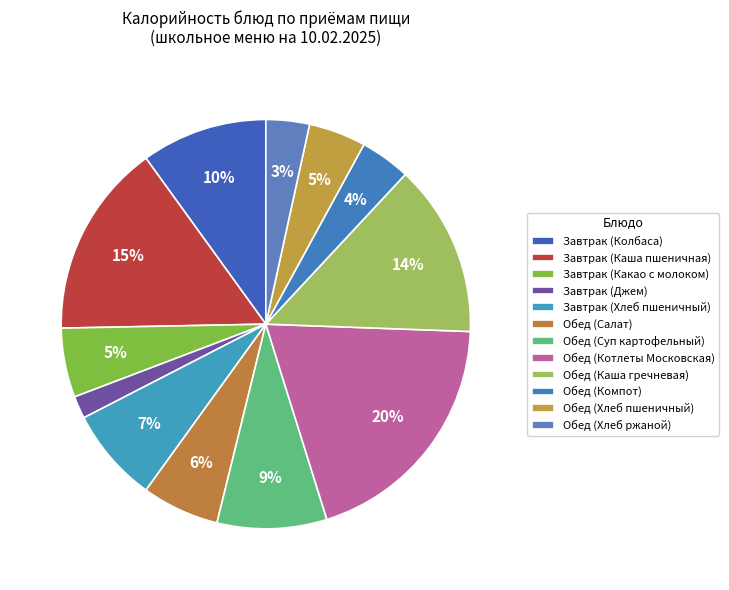

What is the ratio of the value at Завтрак (Джем) to the value at Обед (Котлеты Московская)?

0.1